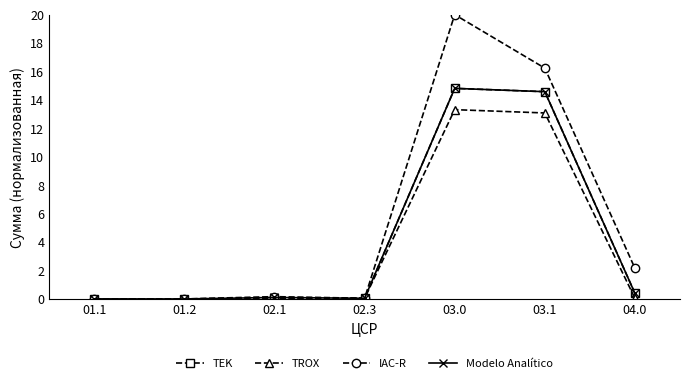

What is the label of the 5th point from the right?

02.1